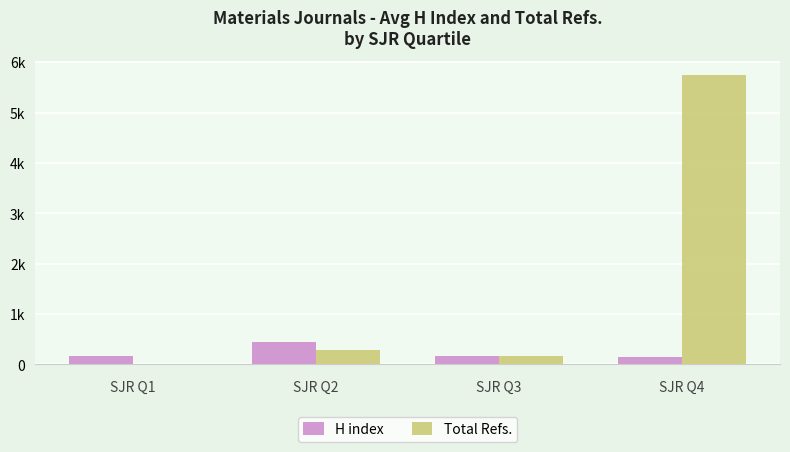

At which category is the sum across all series the highest?

SJR Q4